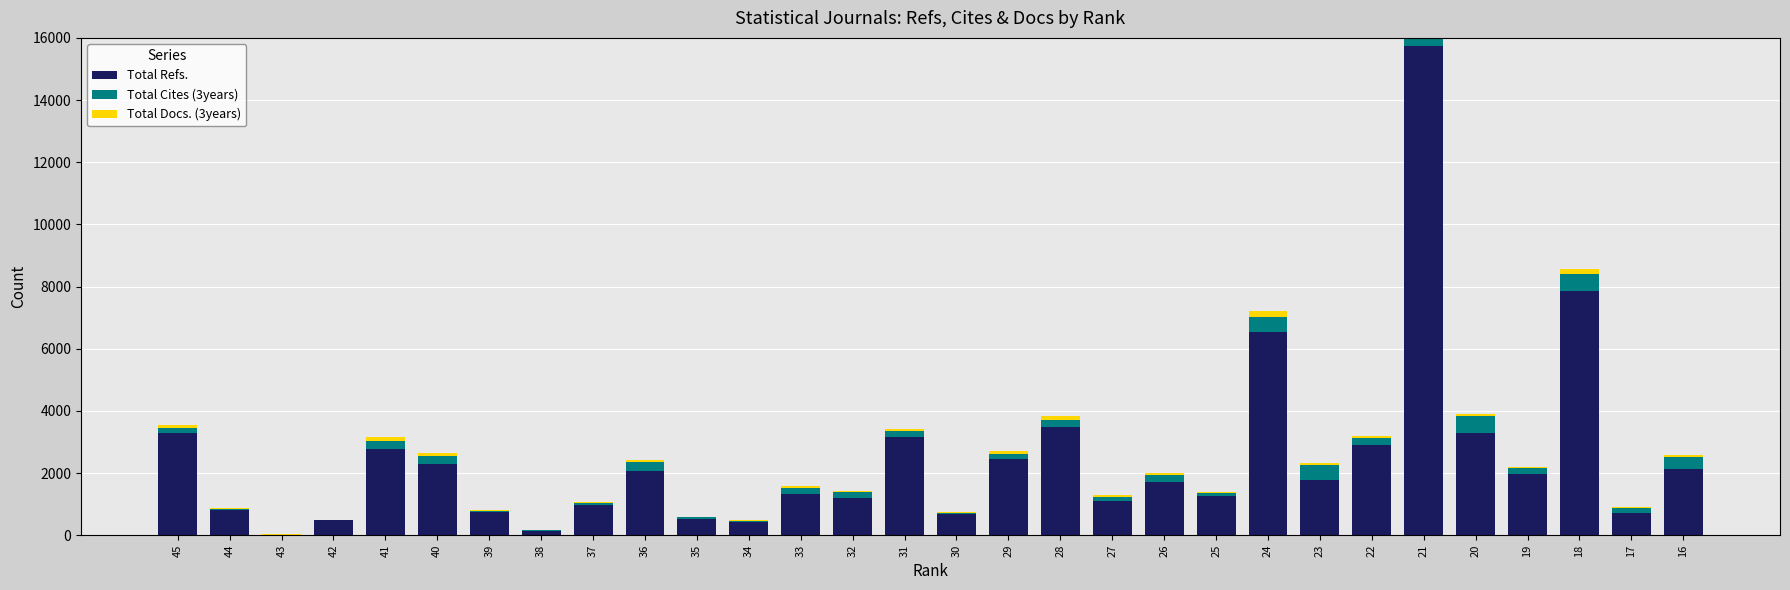

Which series has the largest range (max minus min)?

Total Refs.